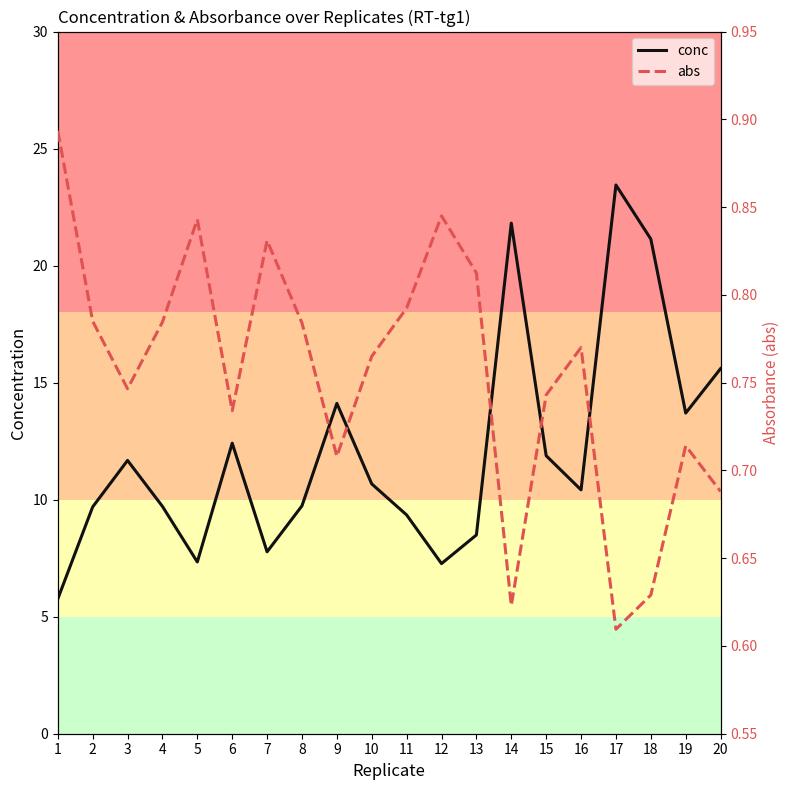

How many values in the conc series exceed 10?

11